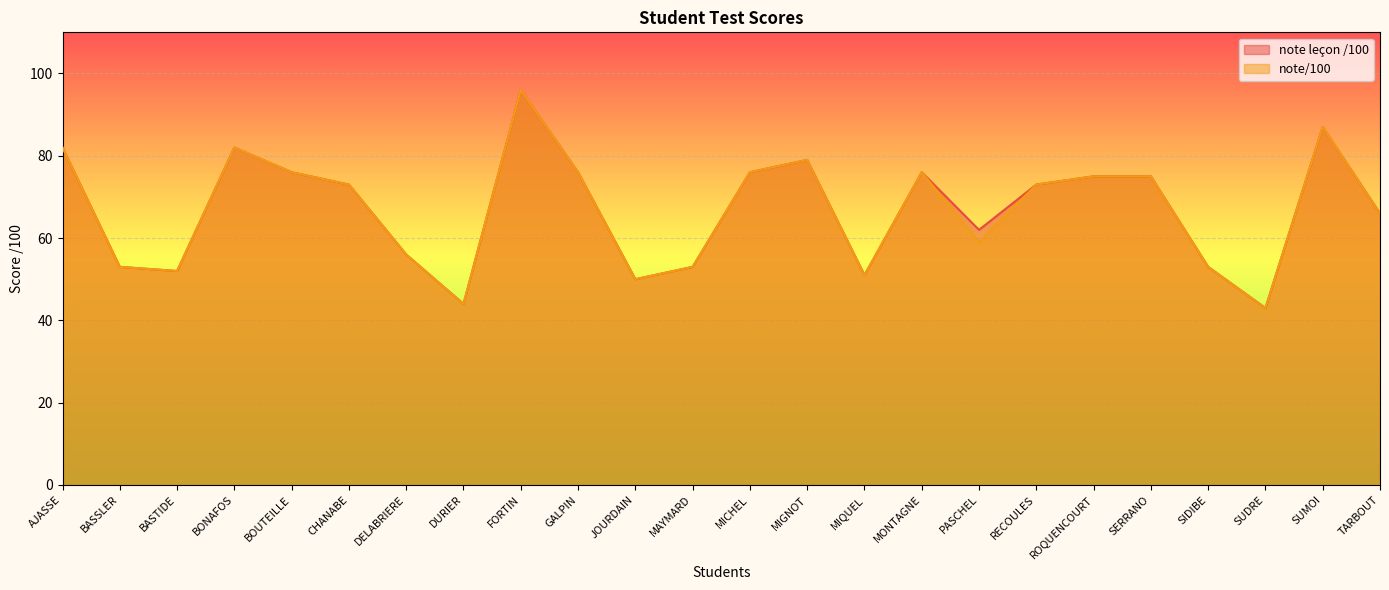

What is the greatest value displayed?

96